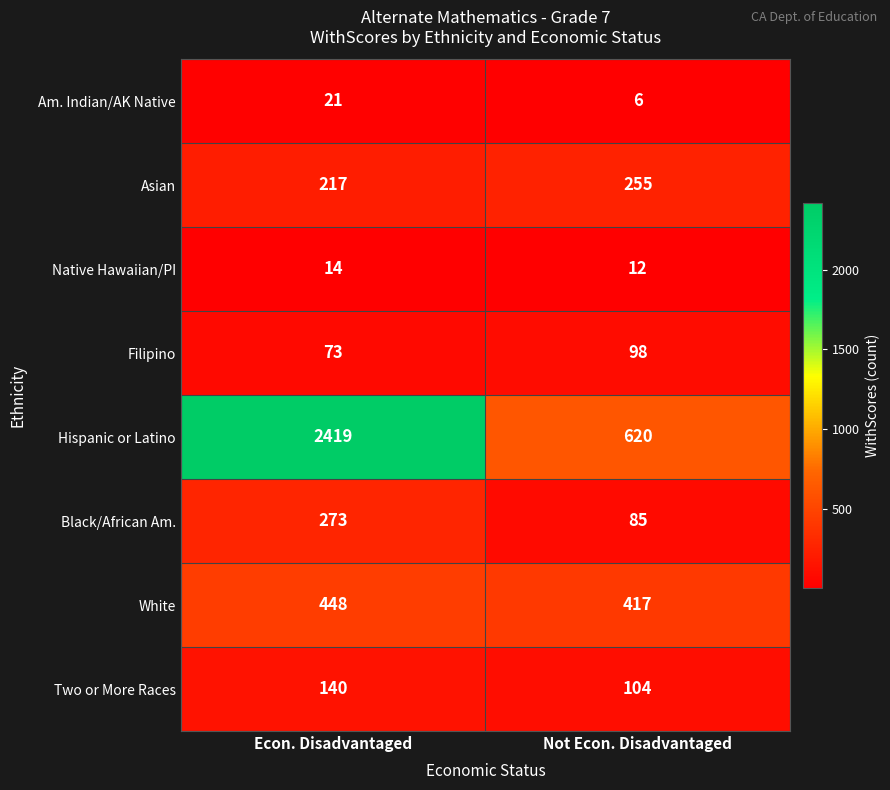

Which series has the largest total across all categories?

Hispanic or Latino